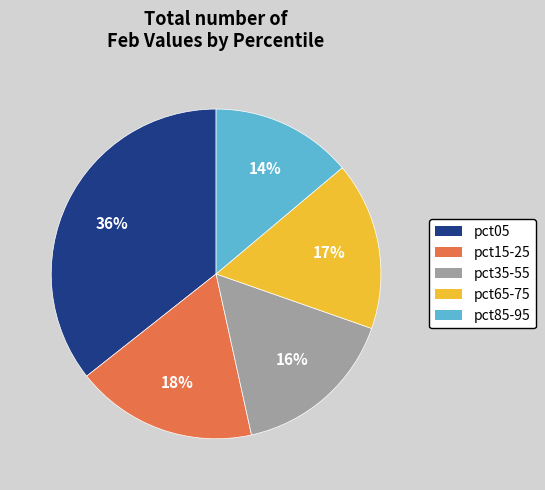

To the nearest percent, what is the average slice percentage?

20%